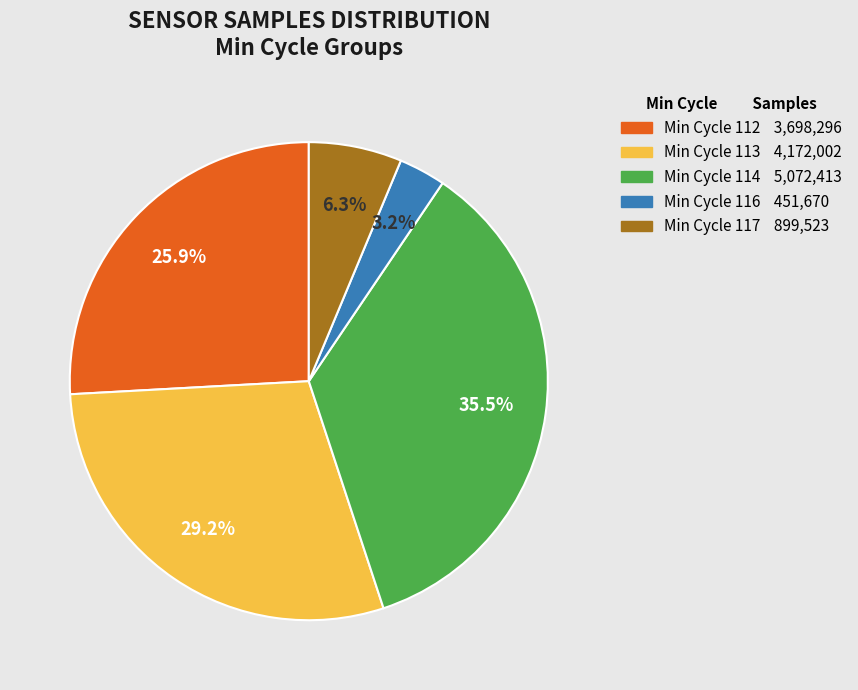

Is there a majority slice in this chart?

No